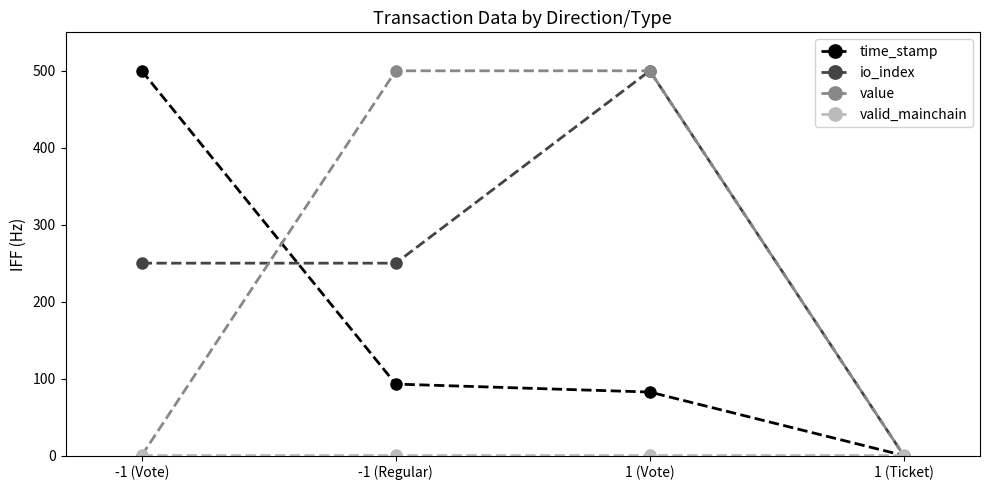

What is the label of the 4th point from the right?

-1 (Vote)